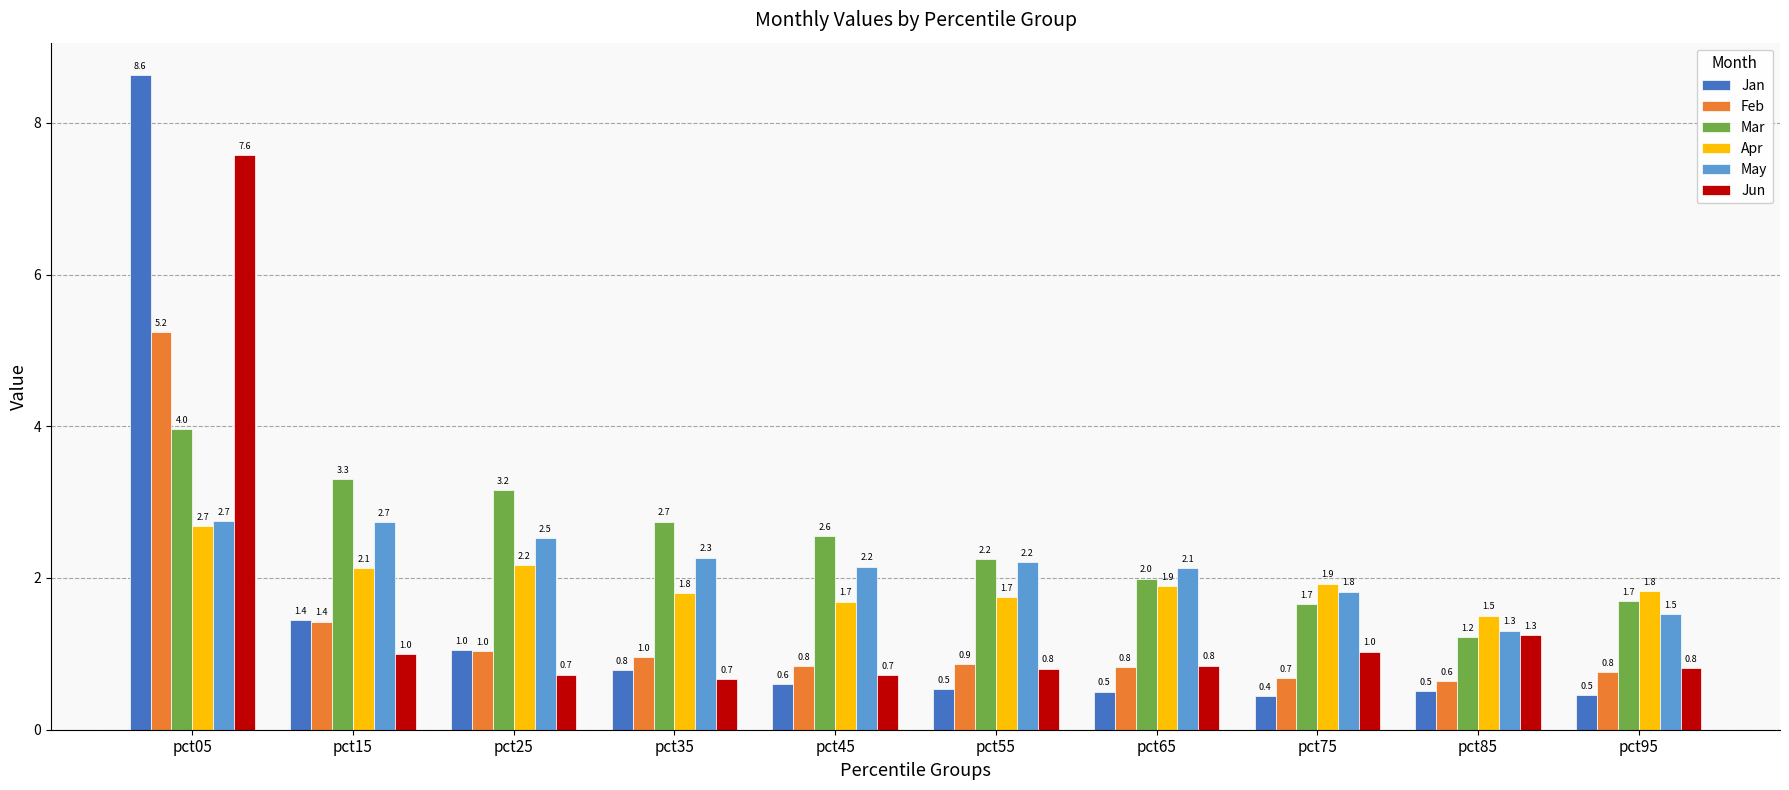

What is the difference between the highest and lowest values at pct85?

1.0